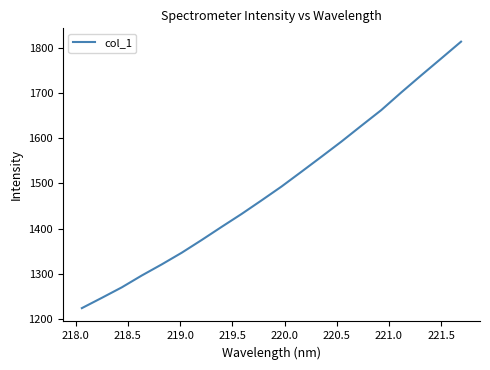

What is the average value?

1493.6